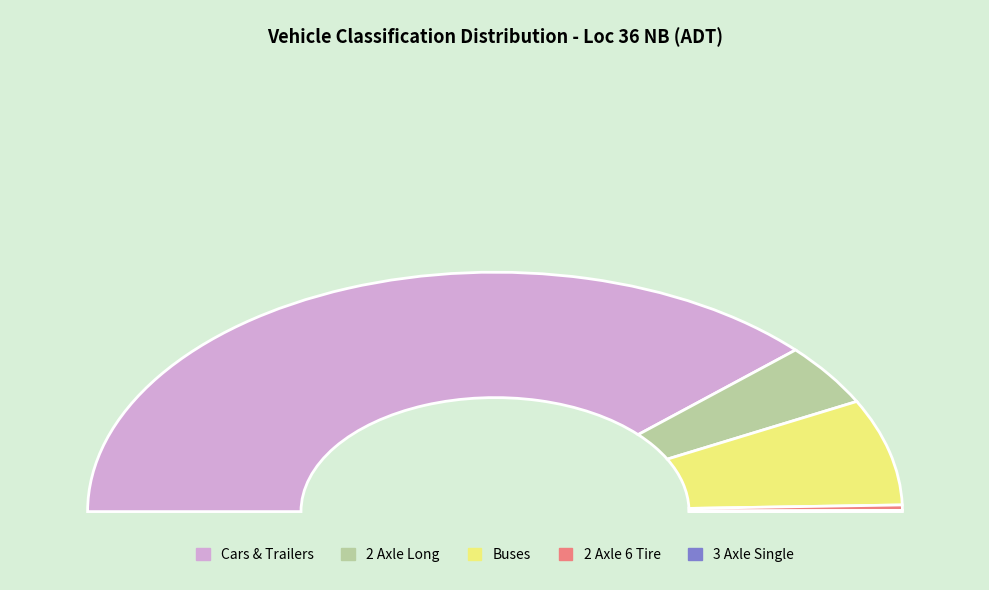

What percentage is the 2 Axle Long slice, to the nearest percent?

8%